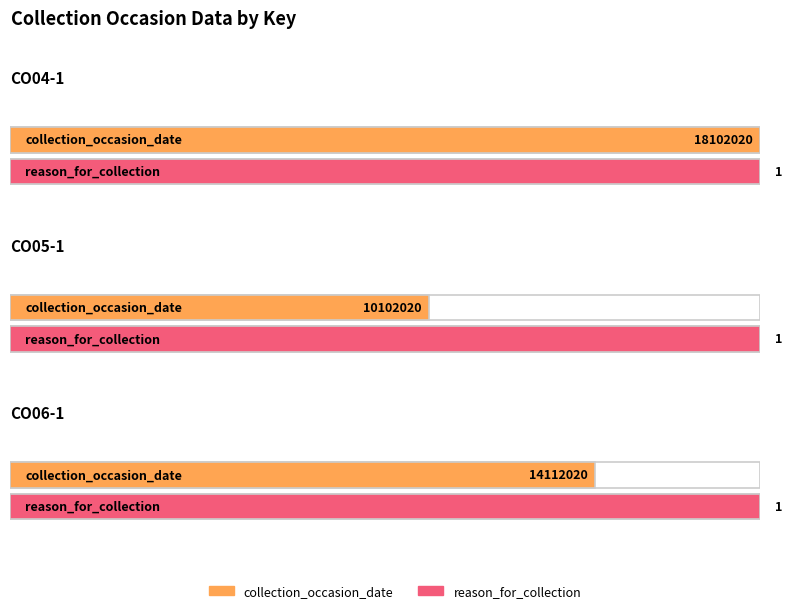

Are the bars grouped side by side (vs. stacked)?

Yes